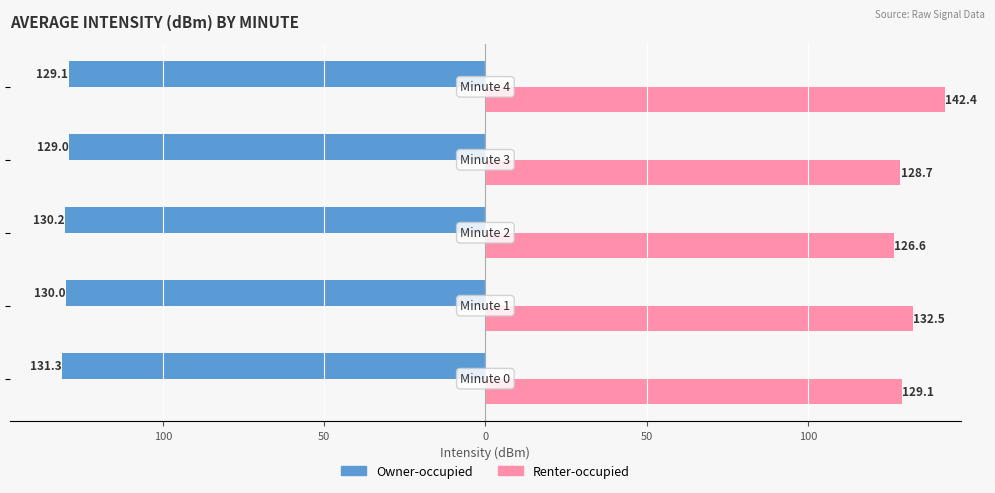

What are all the series names shown in the legend?

Owner-occupied, Renter-occupied